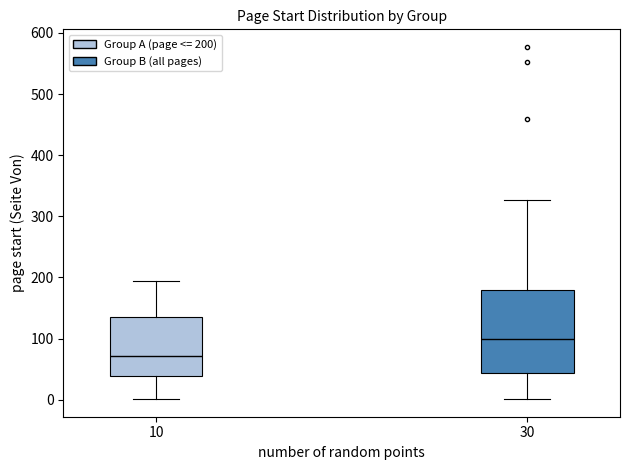

Reading left to right, transcribe this box plot: for each box, give where its median line is, the range the box spans, and where its two whiskers end, as read against the y-axis. The values are not printed on the chart, so give them approximately, as read against the axis.

10: median 70, box 40 to 140, whiskers 0 to 190
30: median 100, box 40 to 180, whiskers 0 to 330